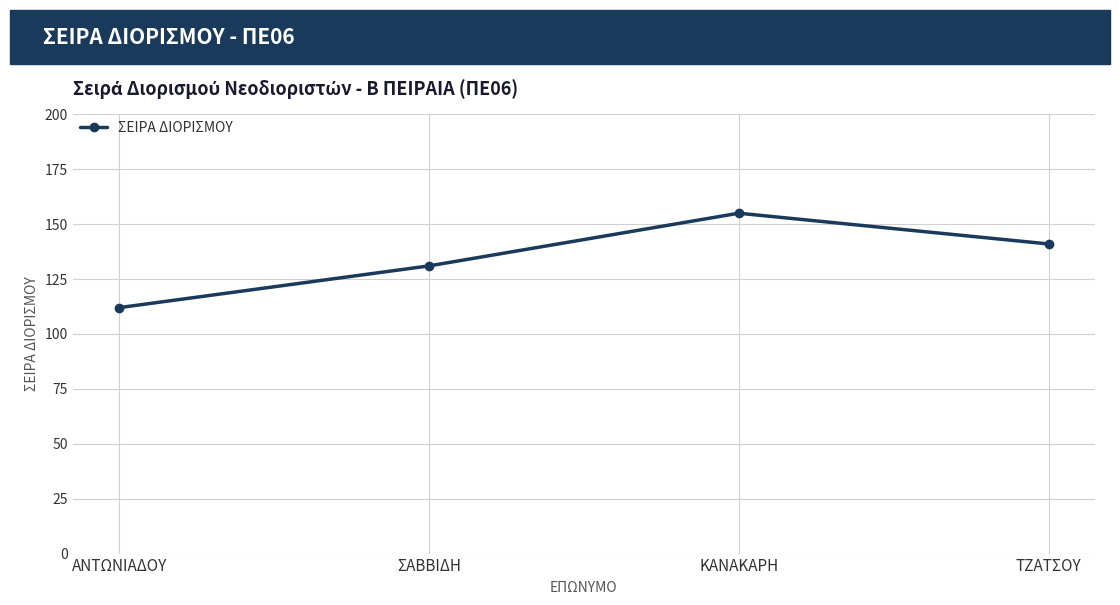

Rank the categories by value from lowest to highest.

ΑΝΤΩΝΙΑΔΟΥ, ΣΑΒΒΙΔΗ, ΤΖΑΤΣΟΥ, ΚΑΝΑΚΑΡΗ